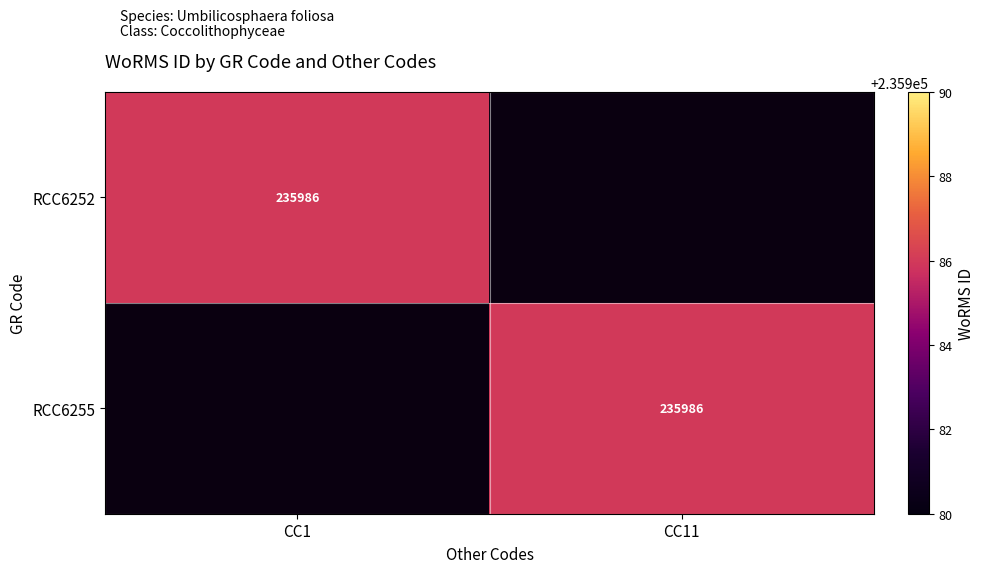

True or false: RCC6252 has a value of 367279 at CC1.

False